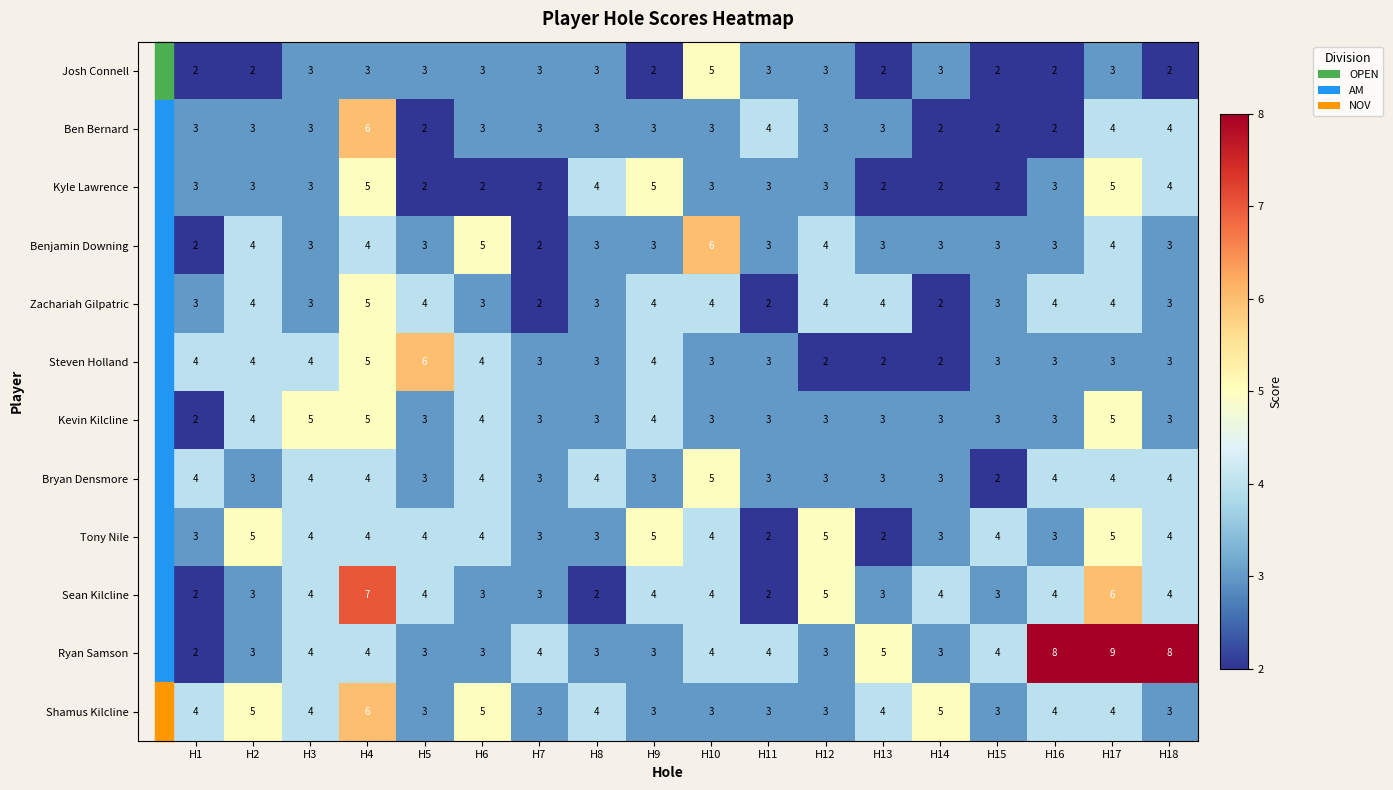

Count the Shamus Kilcline values in the range 3 to 4.

14